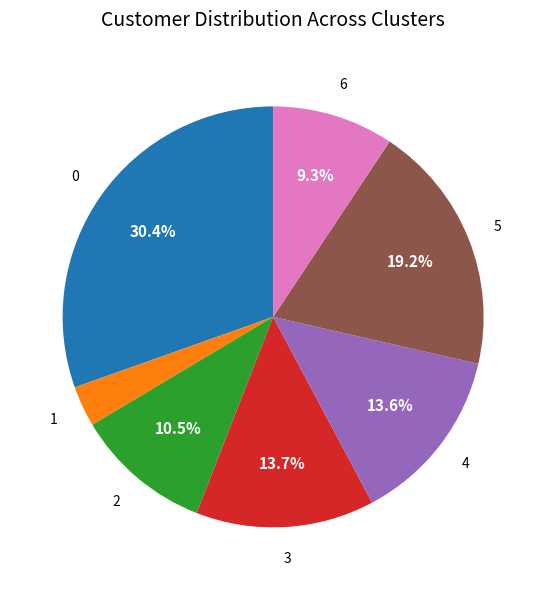

Does any single category account for the majority?

No